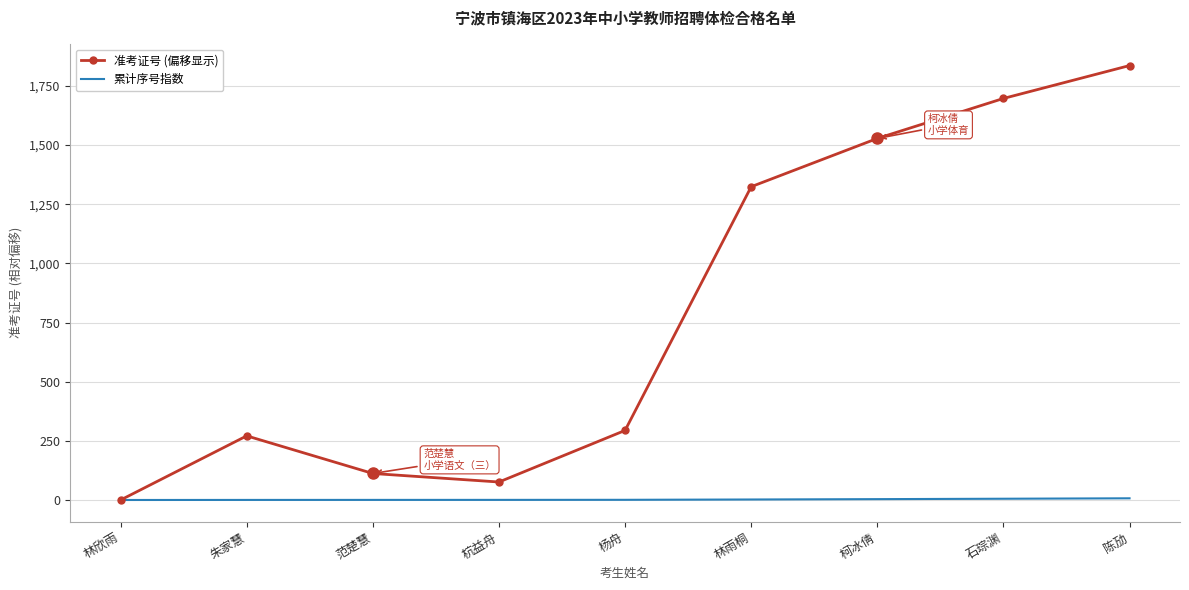

What are all the series names shown in the legend?

准考证号 (偏移显示), 累计序号指数